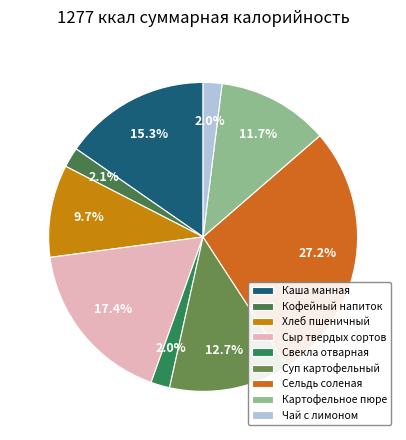

Which slice is the largest?

Сельдь соленая